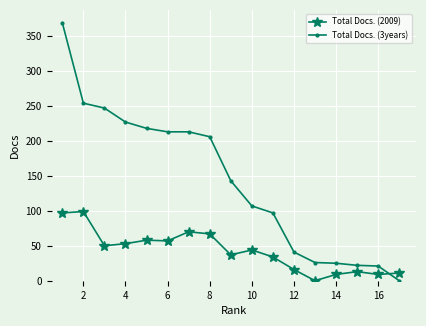

What is the maximum value for Total Docs. (3years)?

369